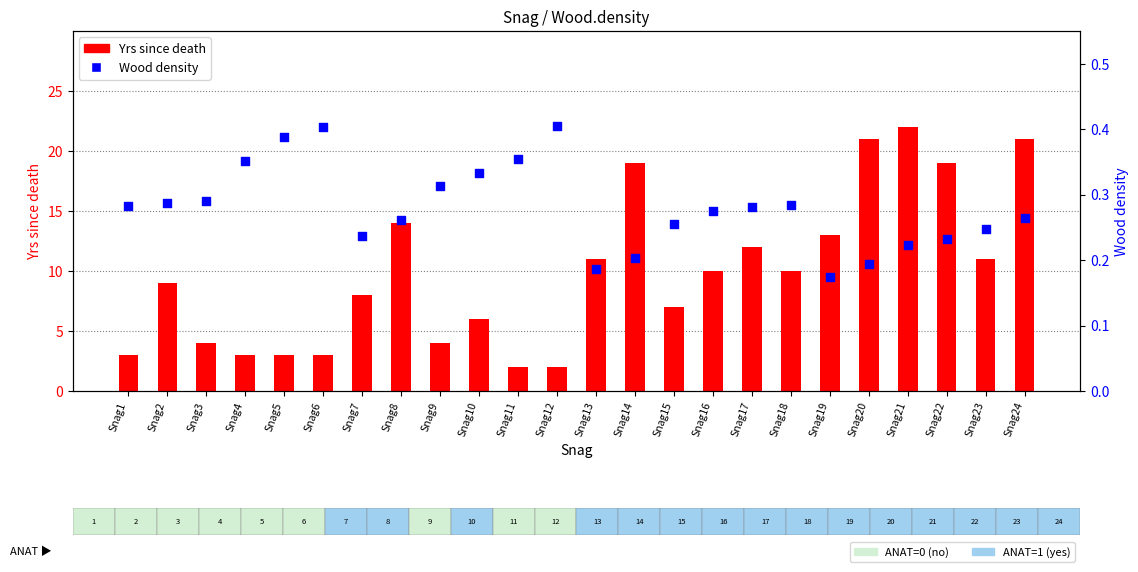

Is the value of Wood density at Snag22 greater than the value of Yrs since death at Snag10?

No